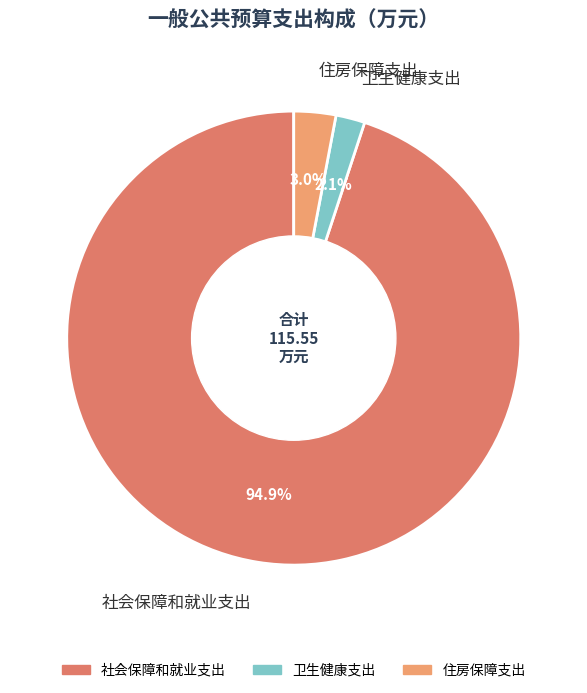

What percentage do 卫生健康支出 and 住房保障支出 together represent?

5.1%